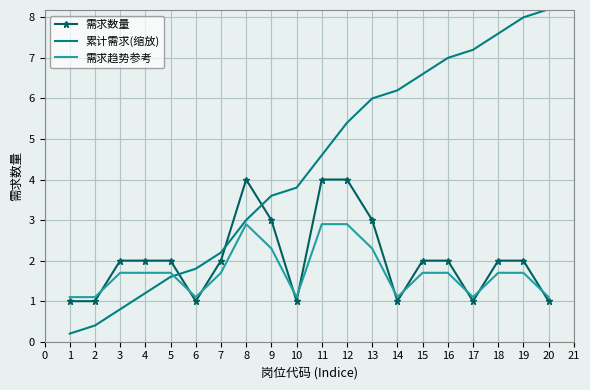

Which series ends up on top after the final intersection of 累计需求(缩放) and 需求趋势参考?

累计需求(缩放)